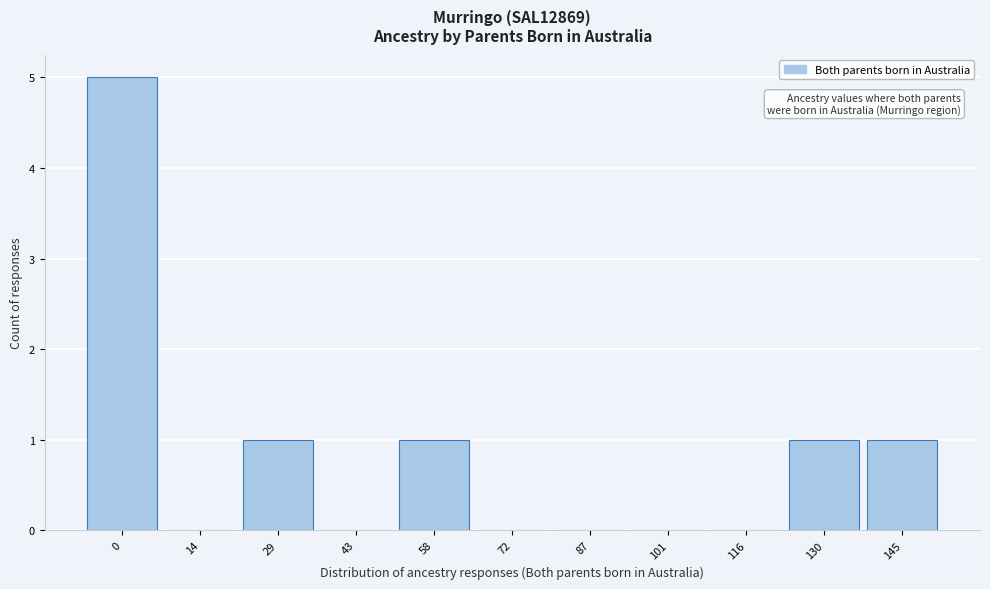

Reading left to right, list all the values displayed in this chart.

0=5	14=0	29=1	43=0	58=1	72=0	87=0	101=0	116=0	130=1	145=1